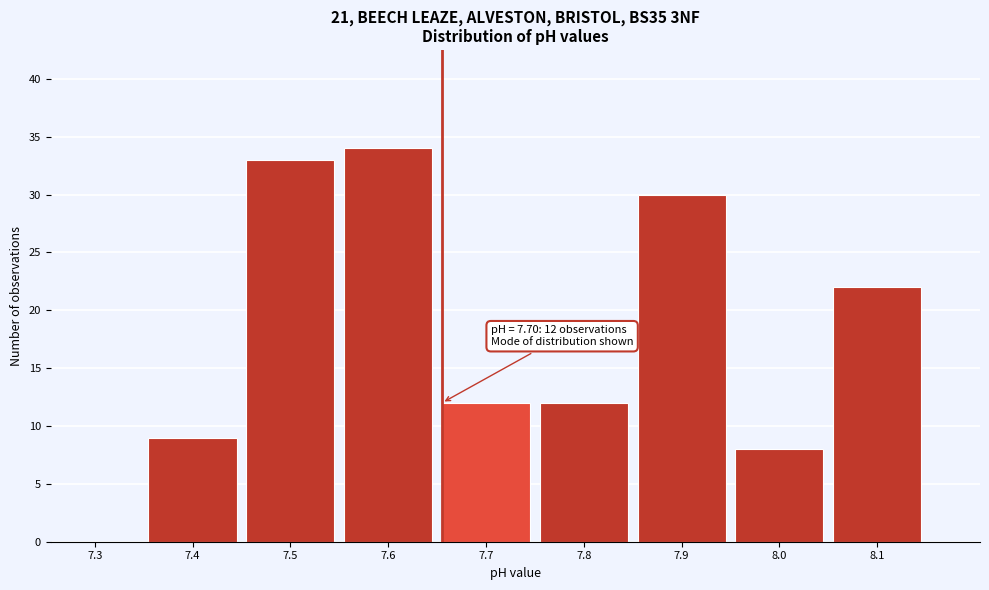

Reading left to right, what are all the values shown in this chart?

7.3=0	7.4=9	7.5=33	7.6=34	7.7=12	7.8=12	7.9=30	8.0=8	8.1=22